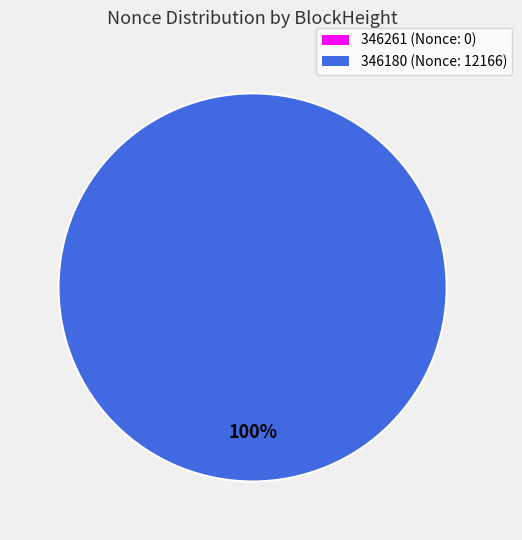

What is the change in value from 346261 to 346180?

+12166